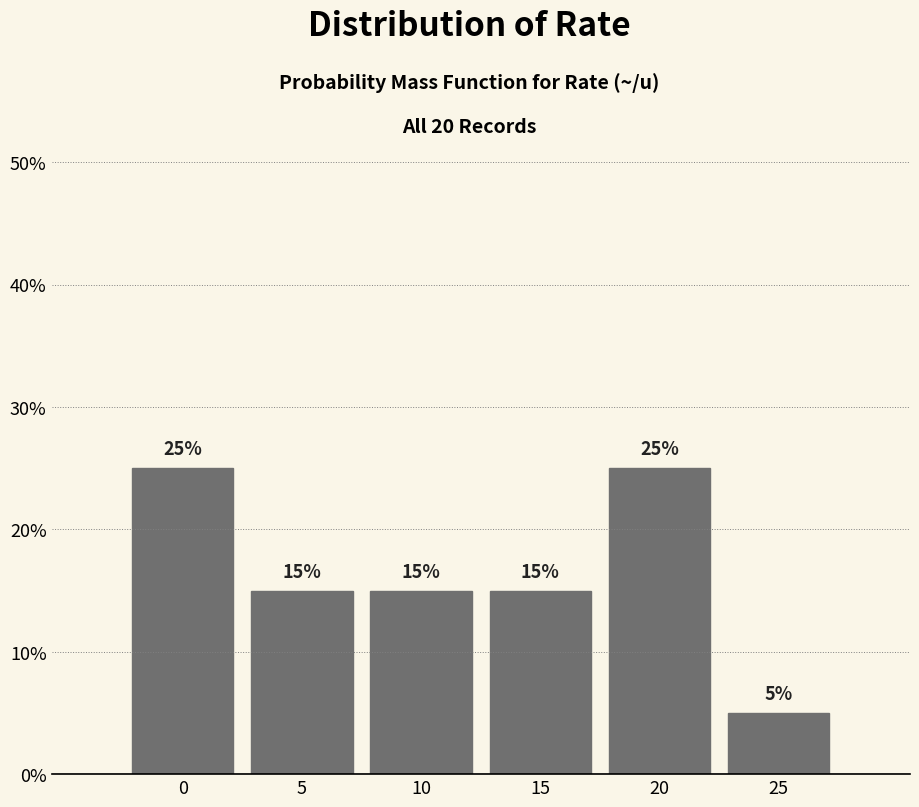

Reading left to right, transcribe all the data shown in this chart.

0=25	5=15	10=15	15=15	20=25	25=5